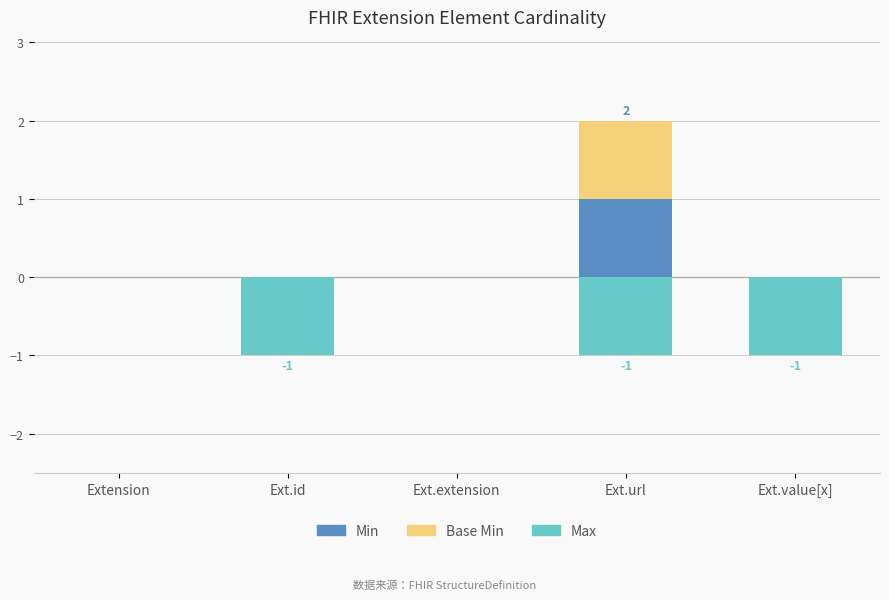

What position from the left is Ext.value[x]?

5